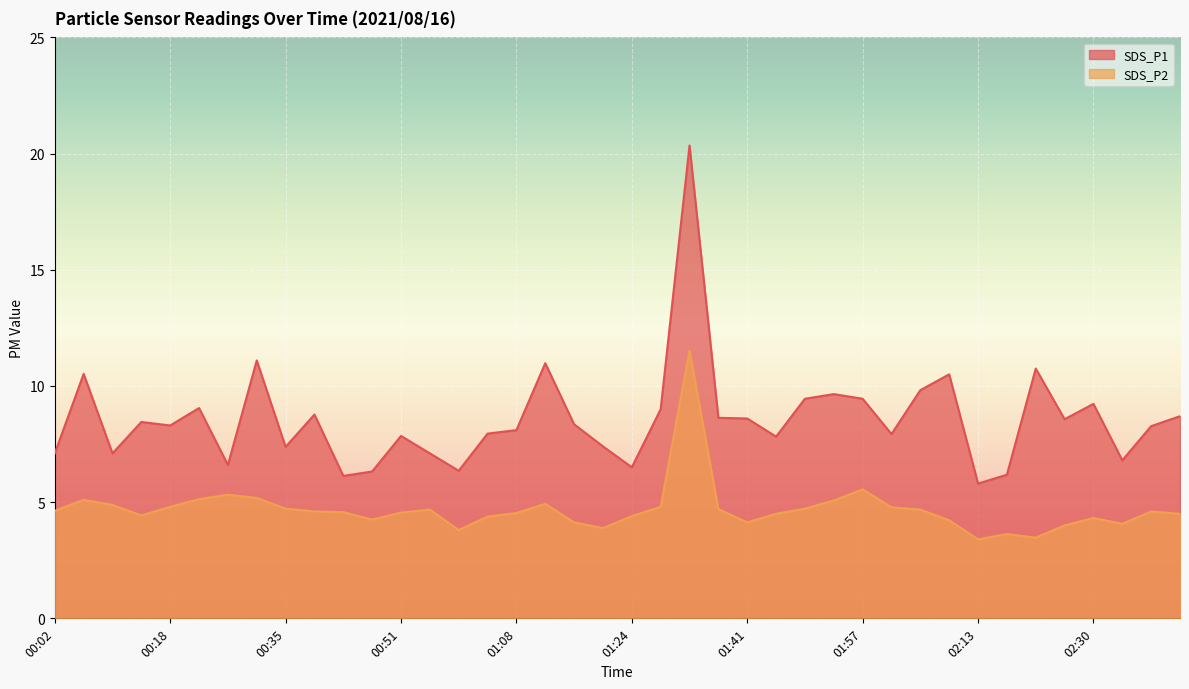

What is the highest value of the SDS_P2 series?

11.5